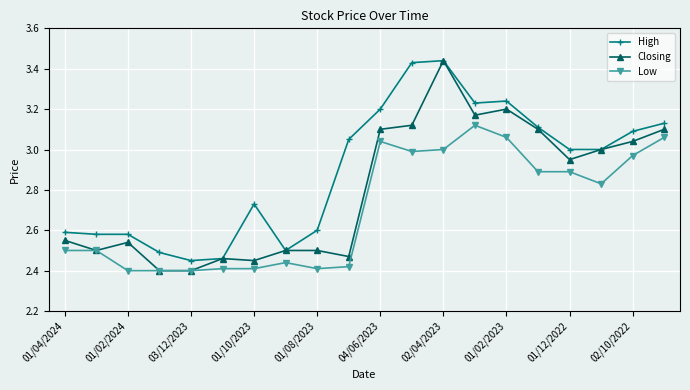

Which series has the largest range (max minus min)?

Closing